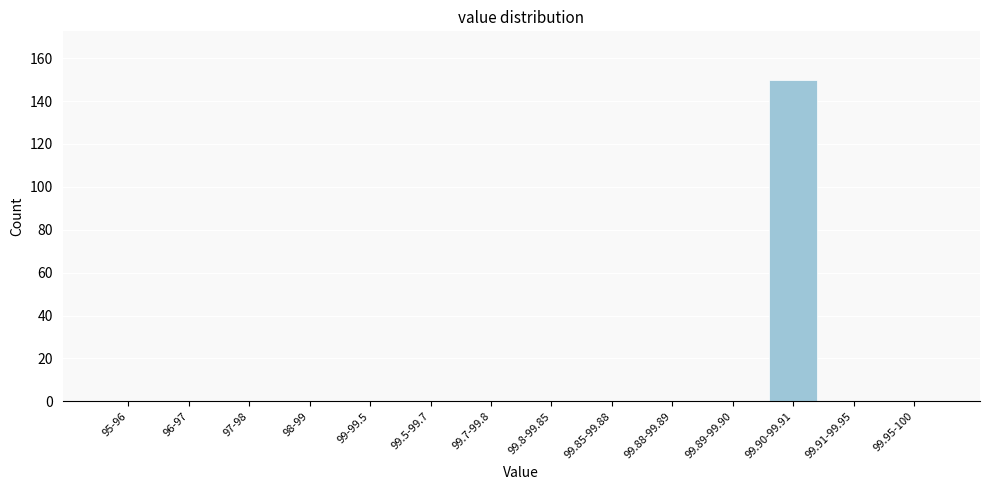

Reading left to right, transcribe all the data shown in this chart.

95-96=0	96-97=0	97-98=0	98-99=0	99-99.5=0	99.5-99.7=0	99.7-99.8=0	99.8-99.85=0	99.85-99.88=0	99.88-99.89=0	99.89-99.90=0	99.90-99.91=150	99.91-99.95=0	99.95-100=0